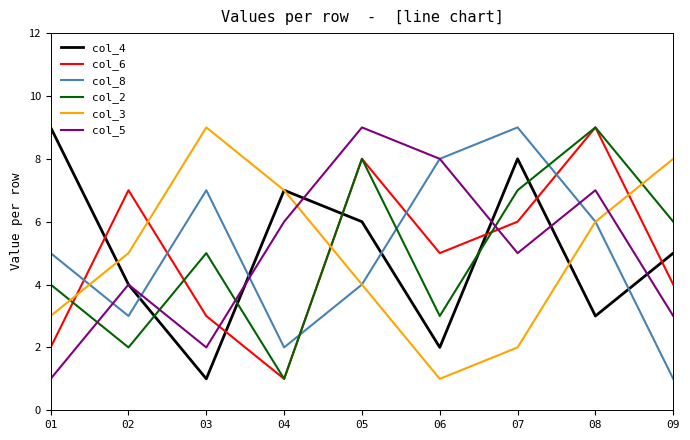

Is the value of col_4 at 07 greater than the value of col_3 at 05?

Yes